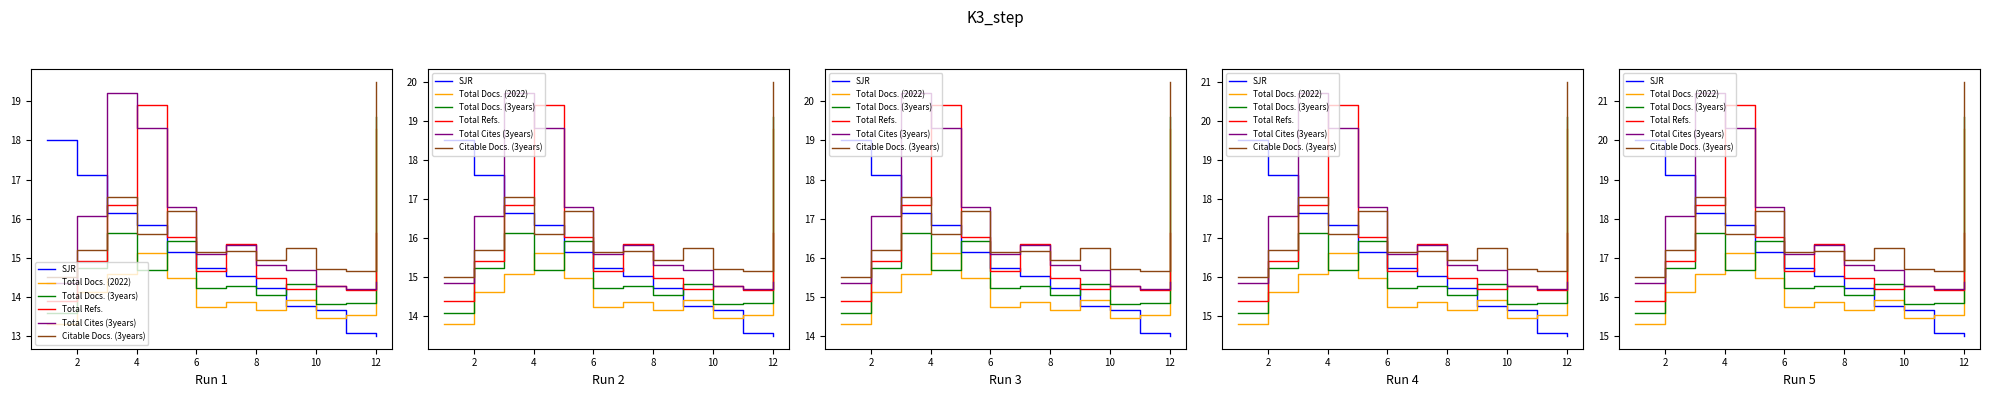

Where does the Total Docs. (3years) series first go above 16?

2